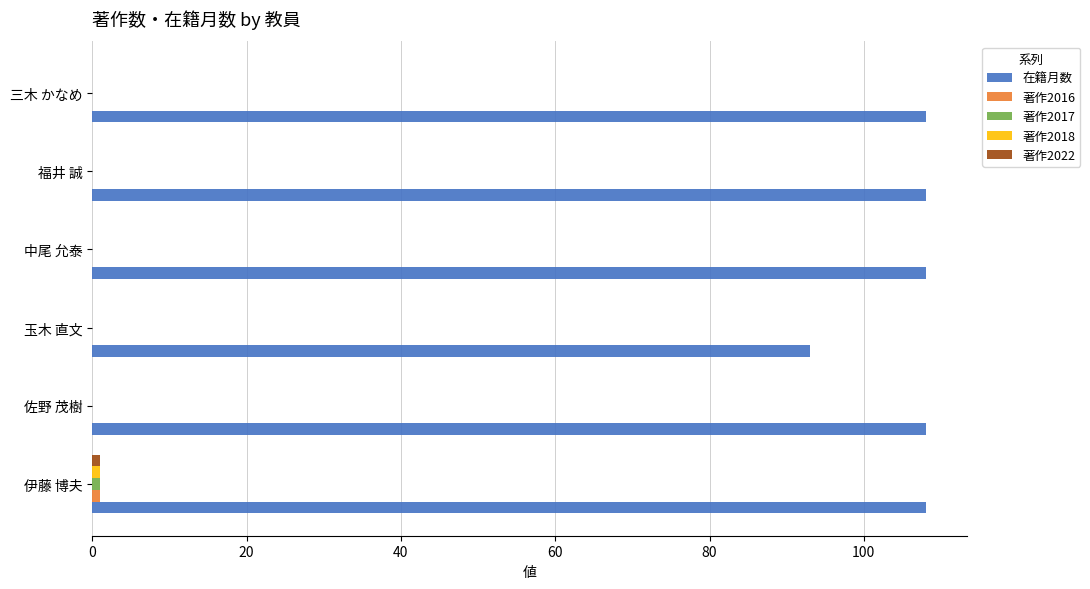

Is it true that 在籍月数 equals 108 at 三木 かなめ?

True